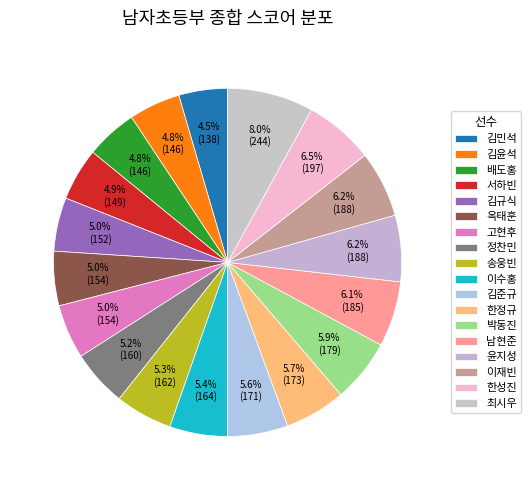

To the nearest percent, what is the combined percentage of 서하빈 and 고현후?

10%